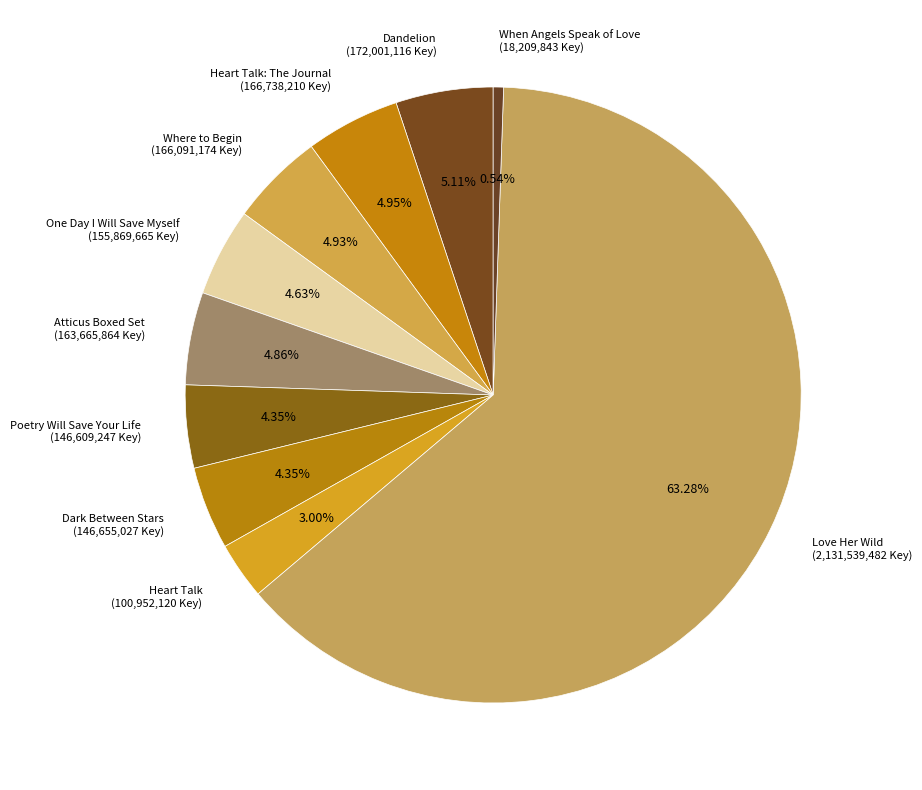

What is the largest slice in the pie chart?

Love Her Wild (2,131,539,482 Key)